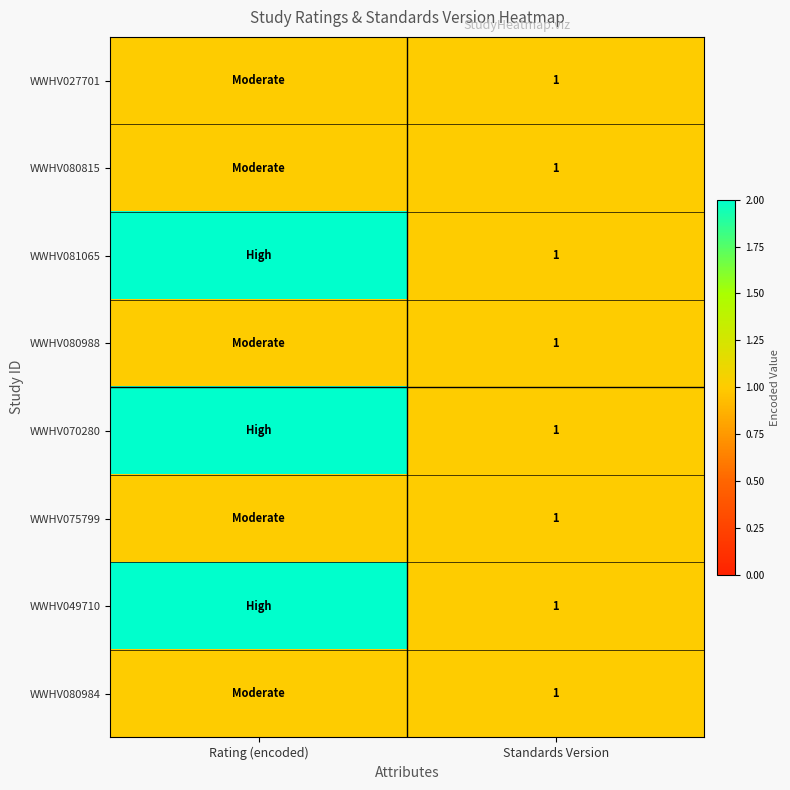

The value of WWHV080988 at Standards Version is 1. True or false?

True